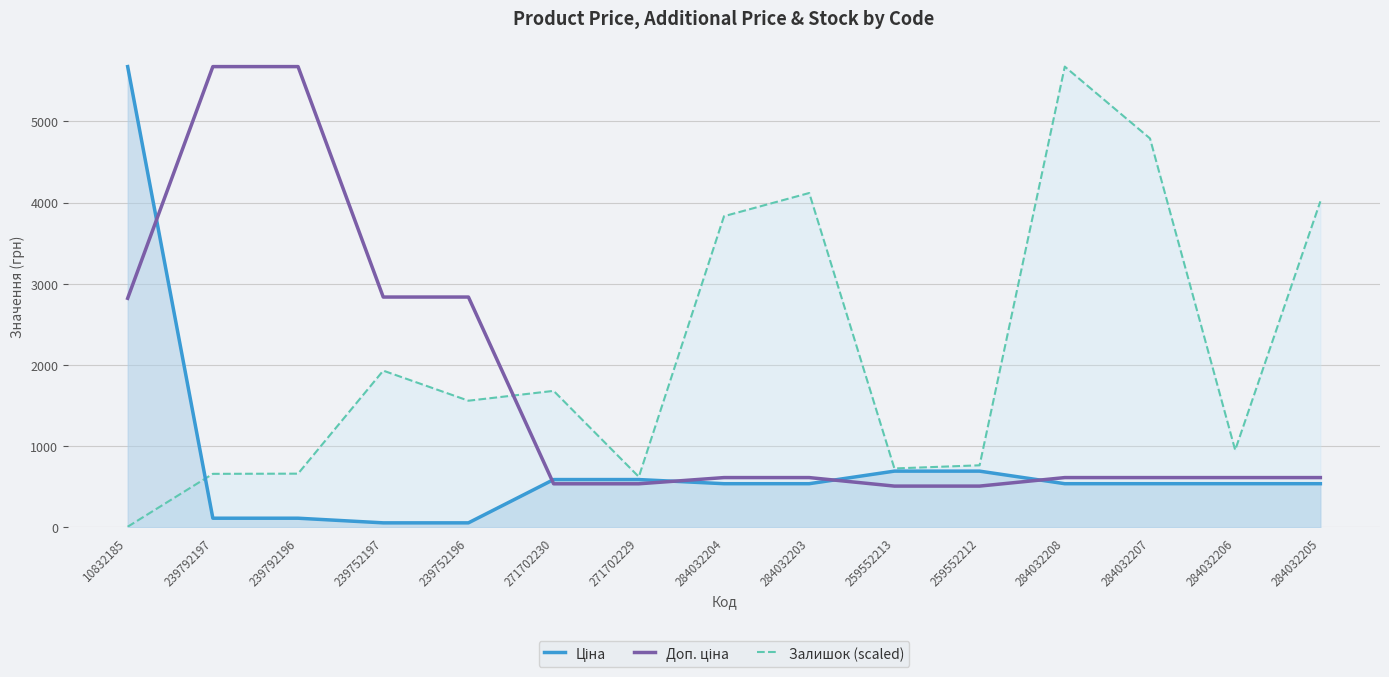

What is the label of the 1st point from the left?

10832185